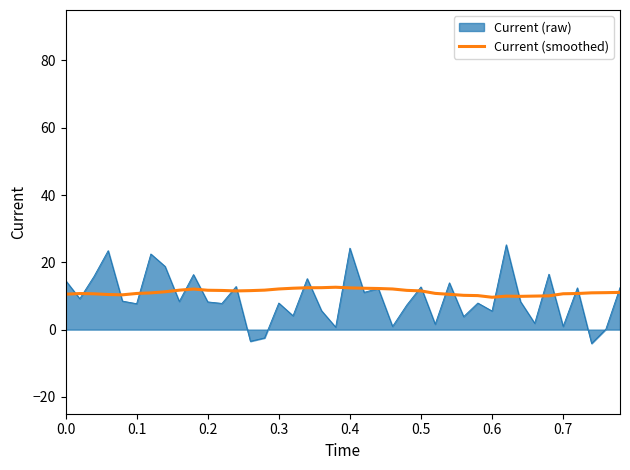

Rank the series by their maximum value, from highest to lowest.

Current (raw), Current (smoothed)